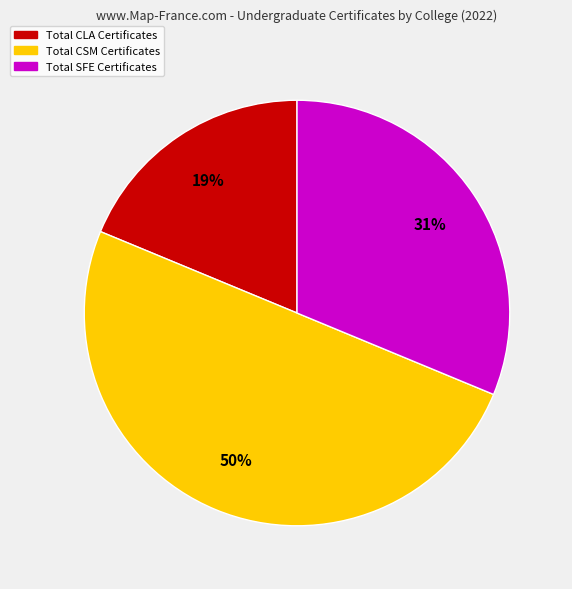

To the nearest percent, what is the average slice percentage?

33%